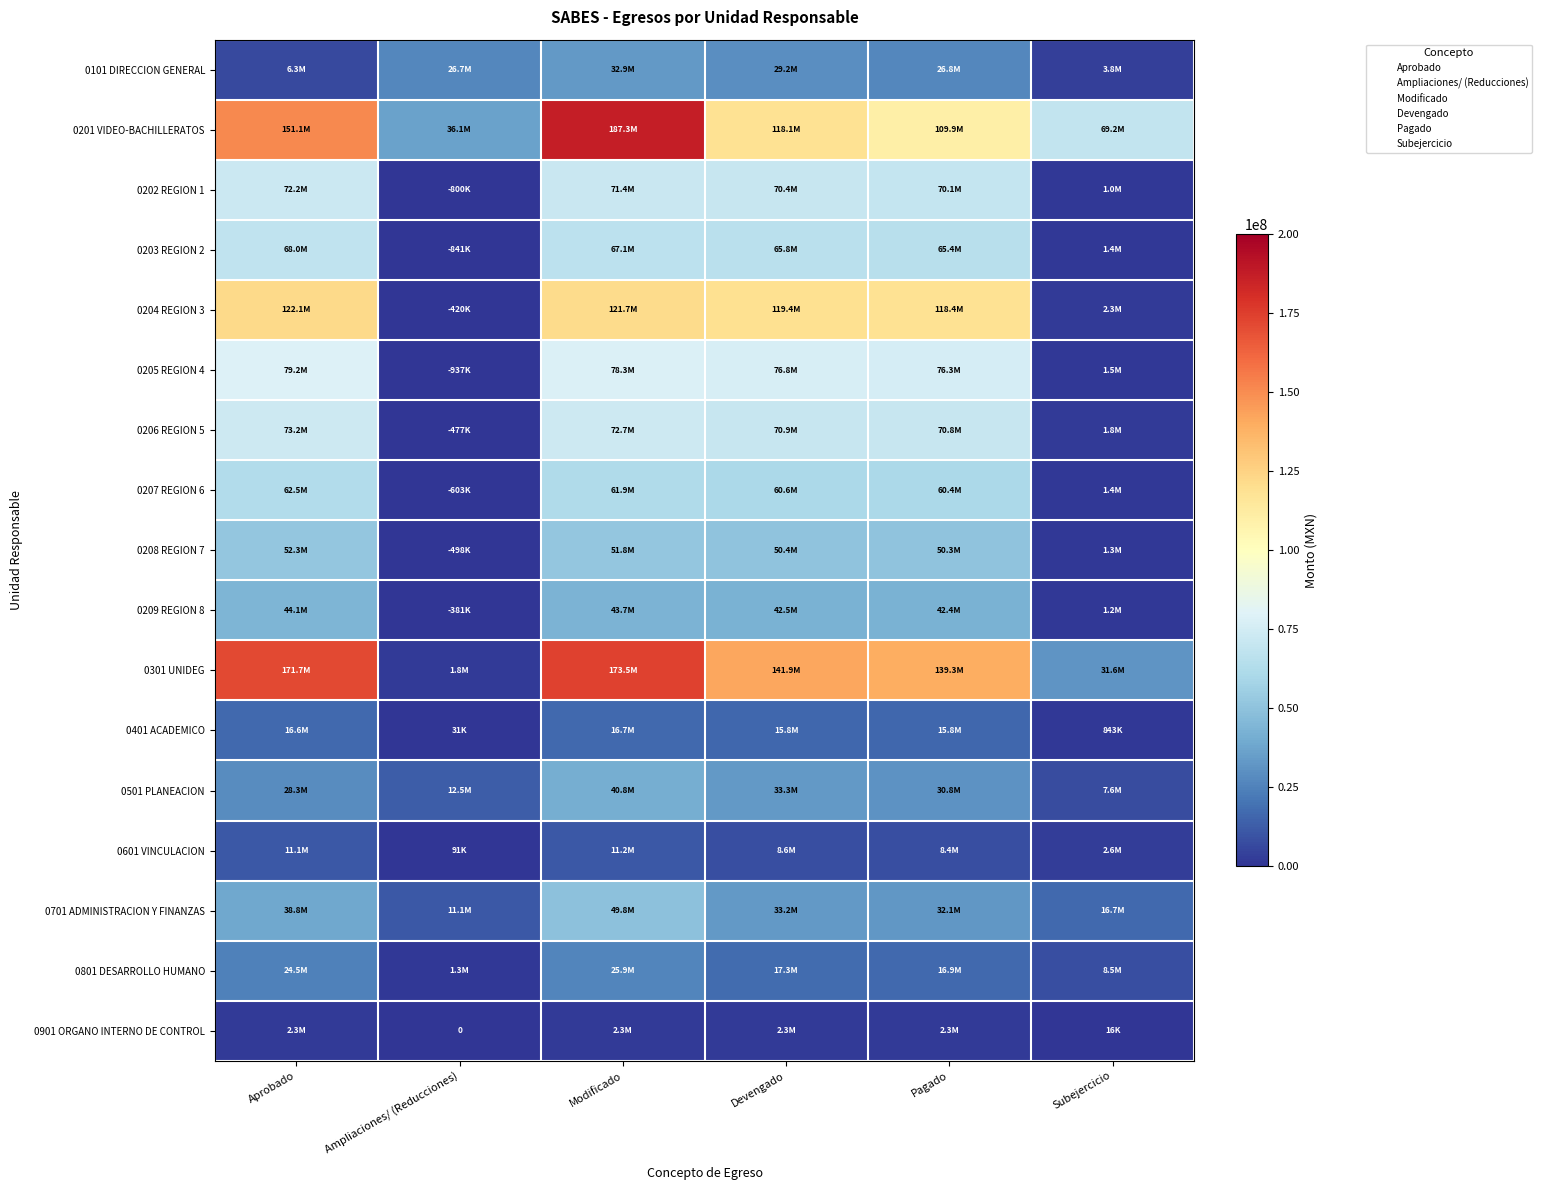

At which category is the sum across all series the highest?

Modificado